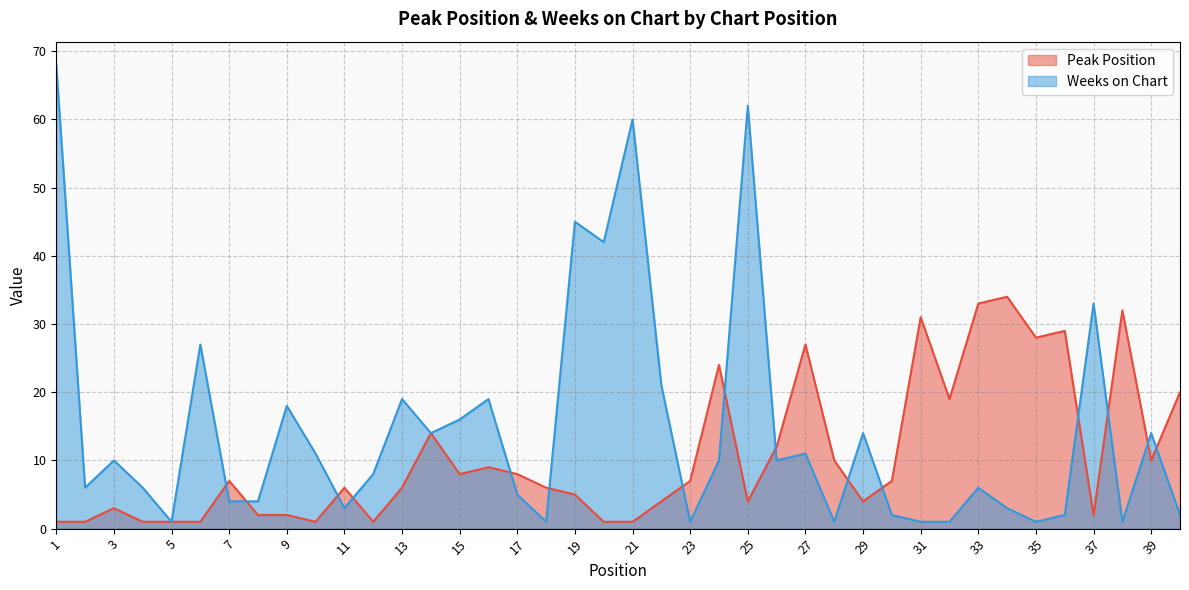

At which label is Weeks on Chart closest to 34?

37